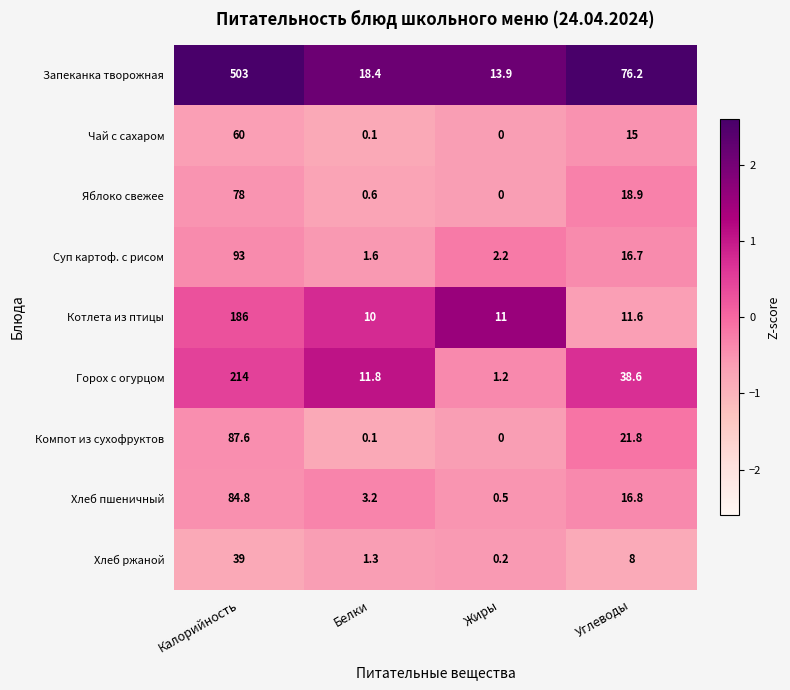

Which series has the largest range (max minus min)?

Запеканка творожная